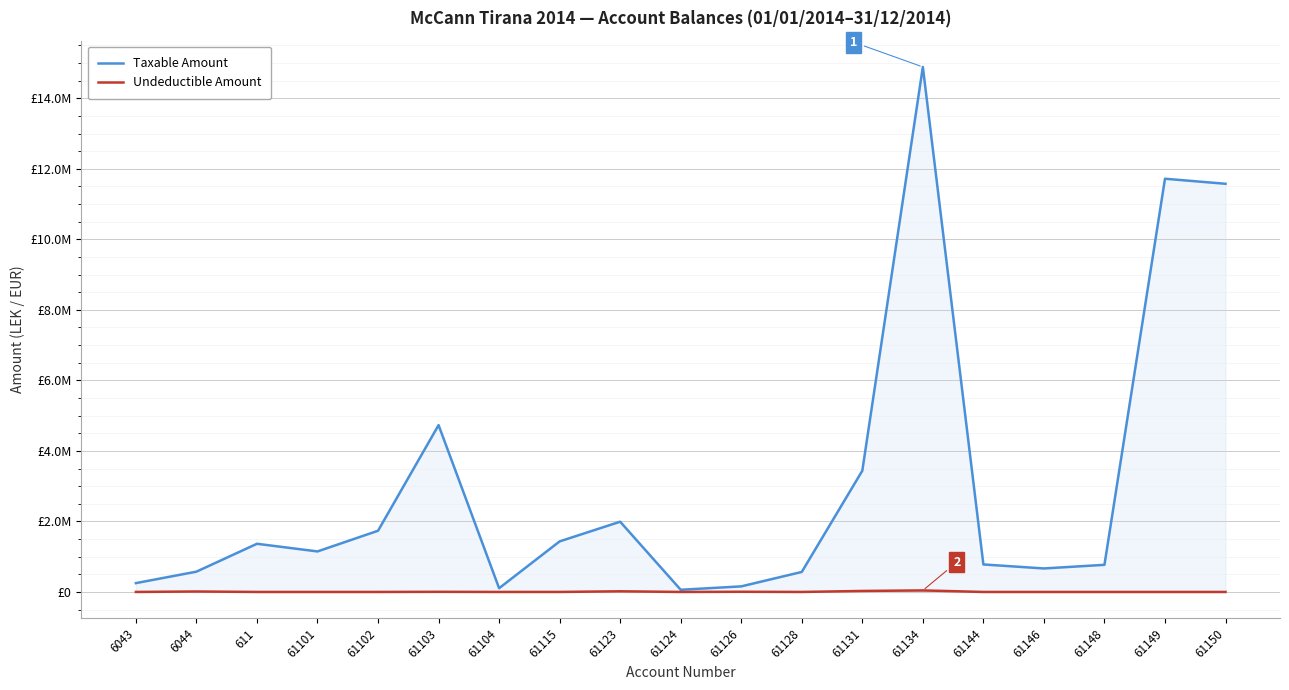

True or false: Taxable Amount has a value of 666085.5 at 61146.

True